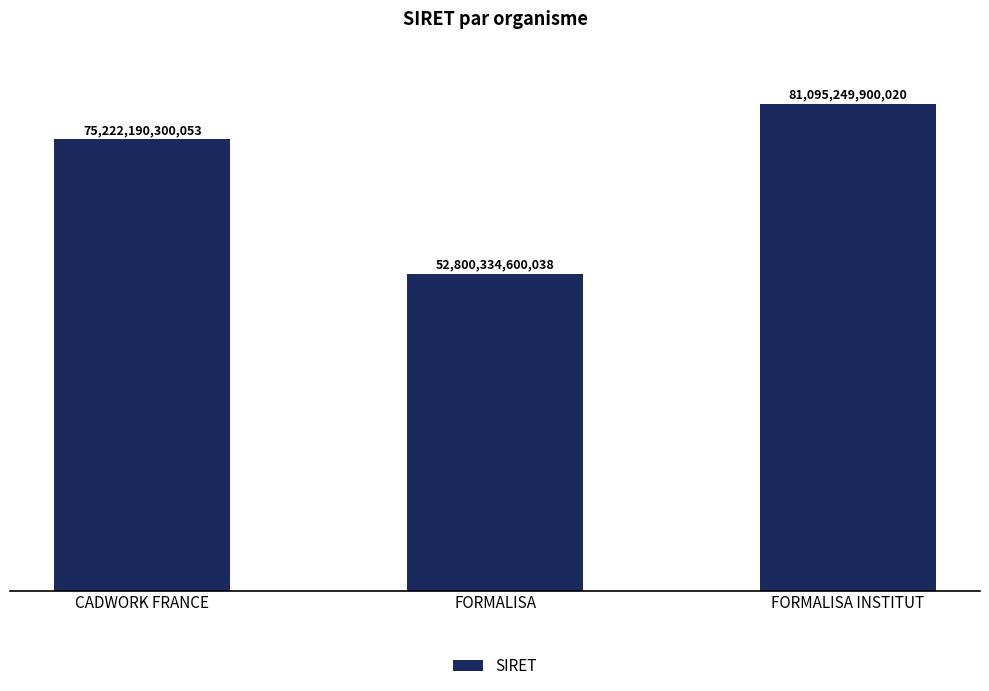

The value at FORMALISA INSTITUT is 81095249900020. True or false?

True